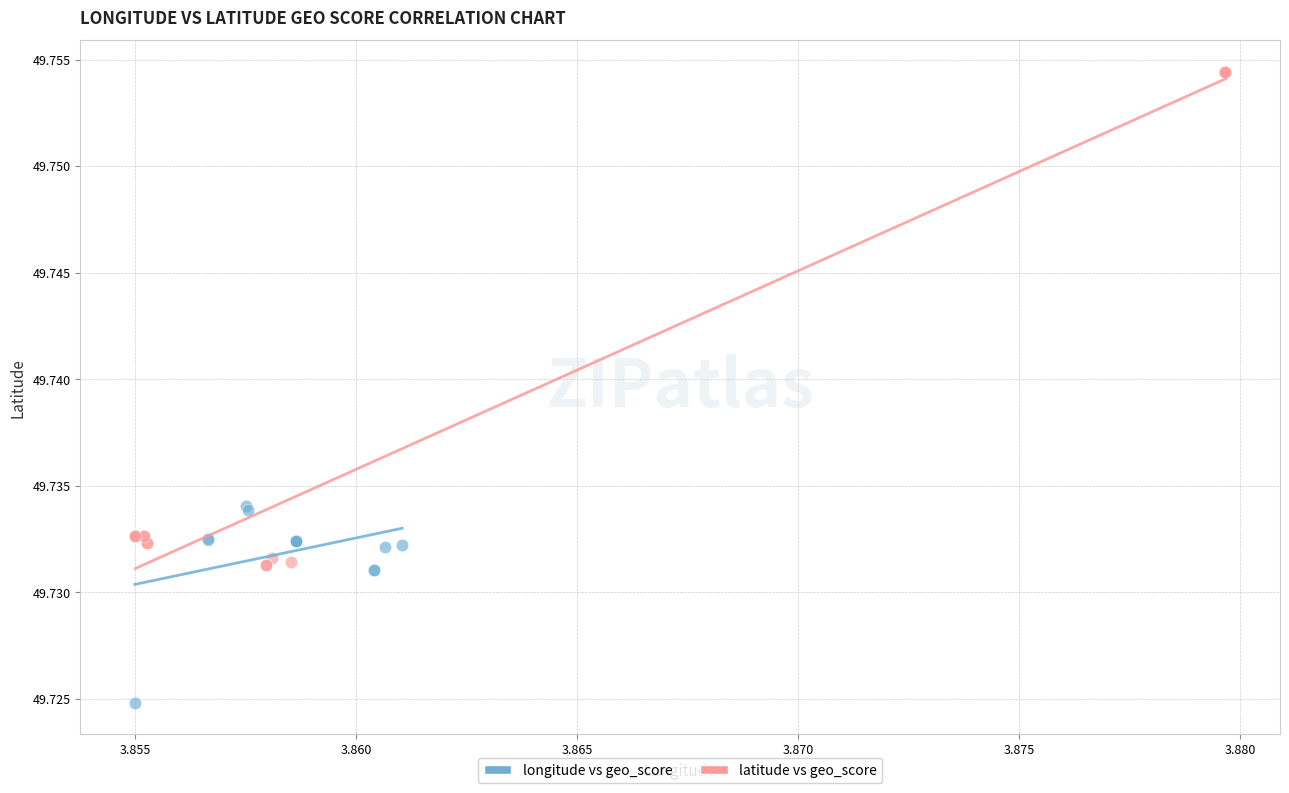

Which series contains the lowest Y value?

longitude vs geo_score